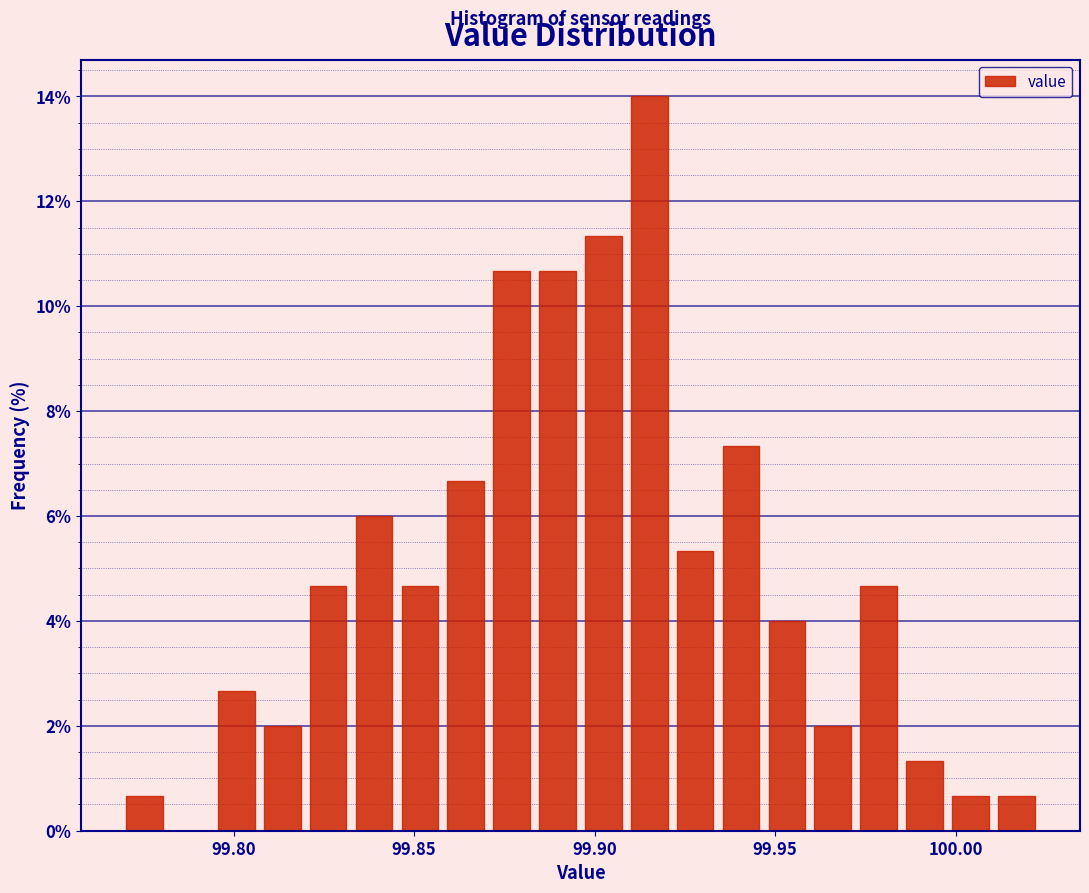

Read against the x-axis, roughly where is the centre of the tallest bar?

99.915